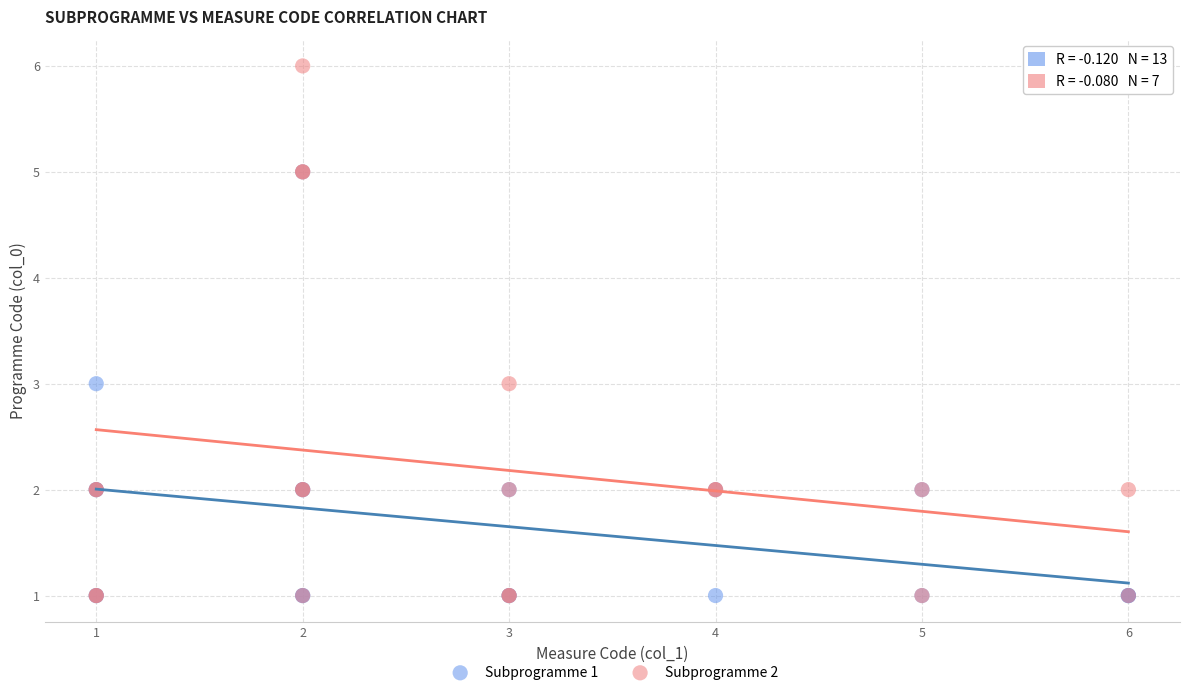

Which series has the widest spread of Y values?

Subprogramme 2